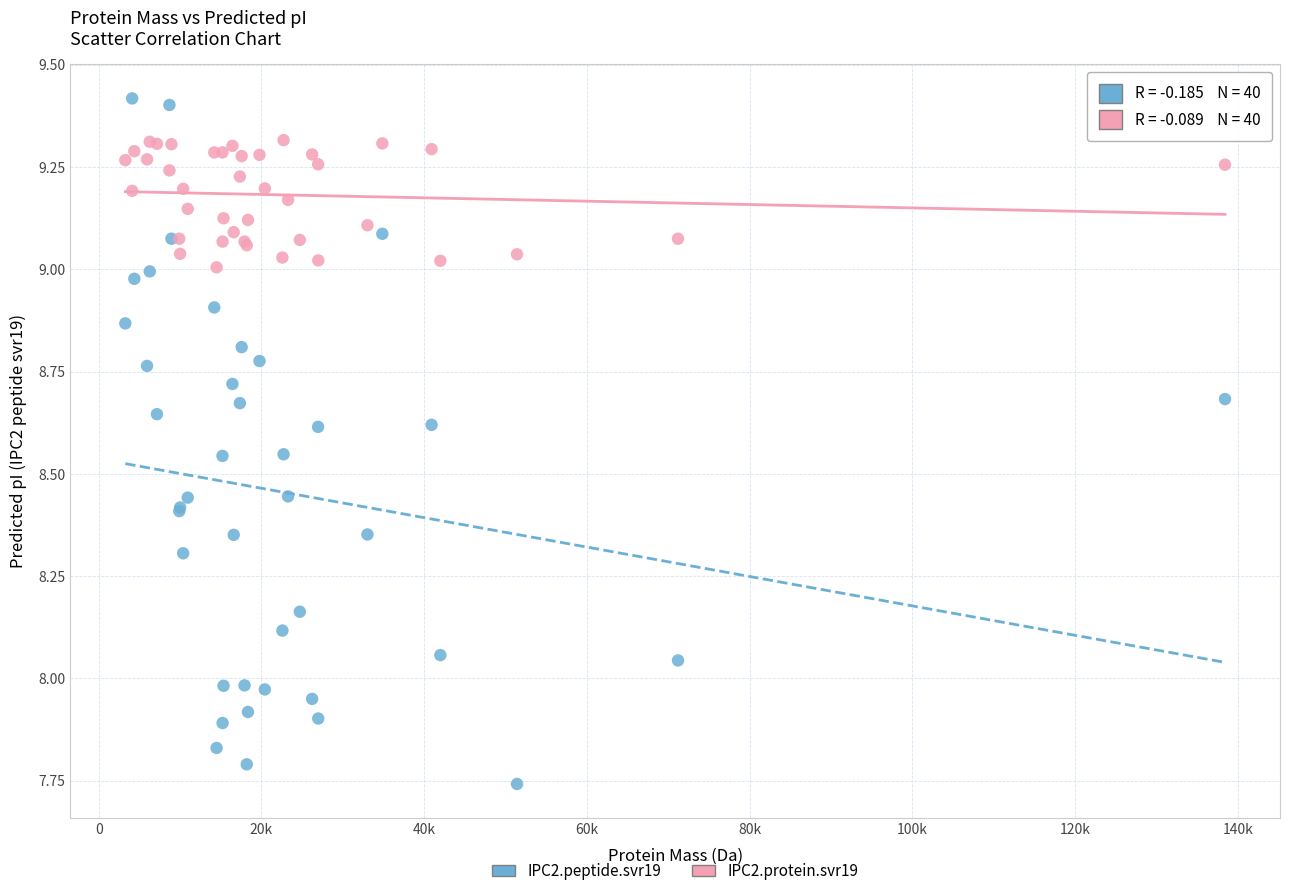

Which series contains the highest Y value?

IPC2.peptide.svr19